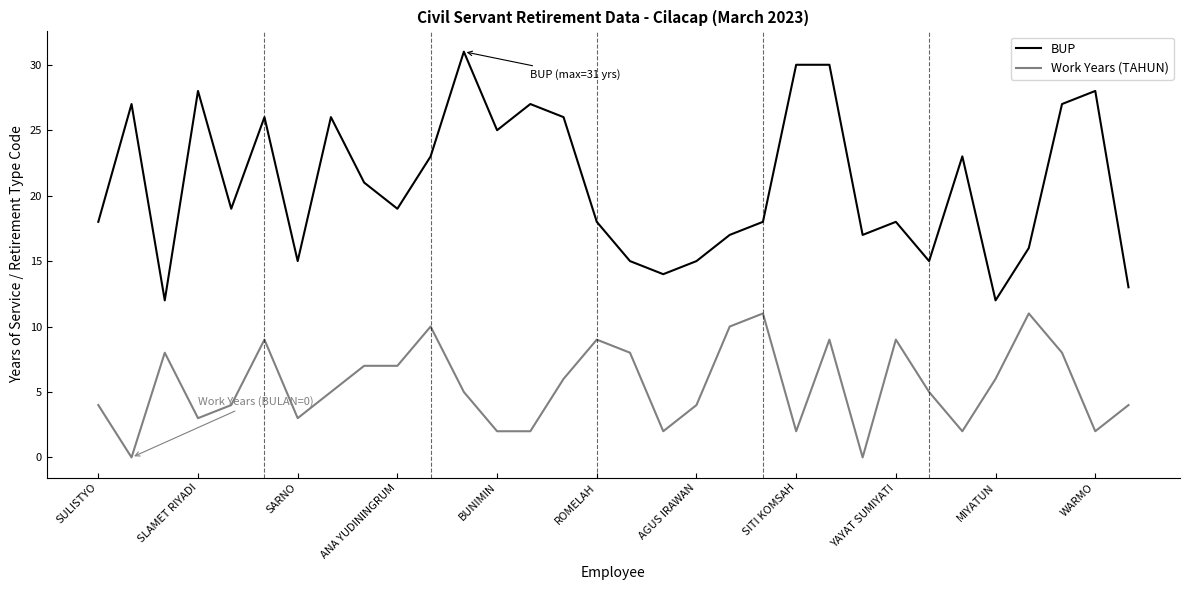

List the series in order of their peak value, lowest first.

Work Years (TAHUN), BUP